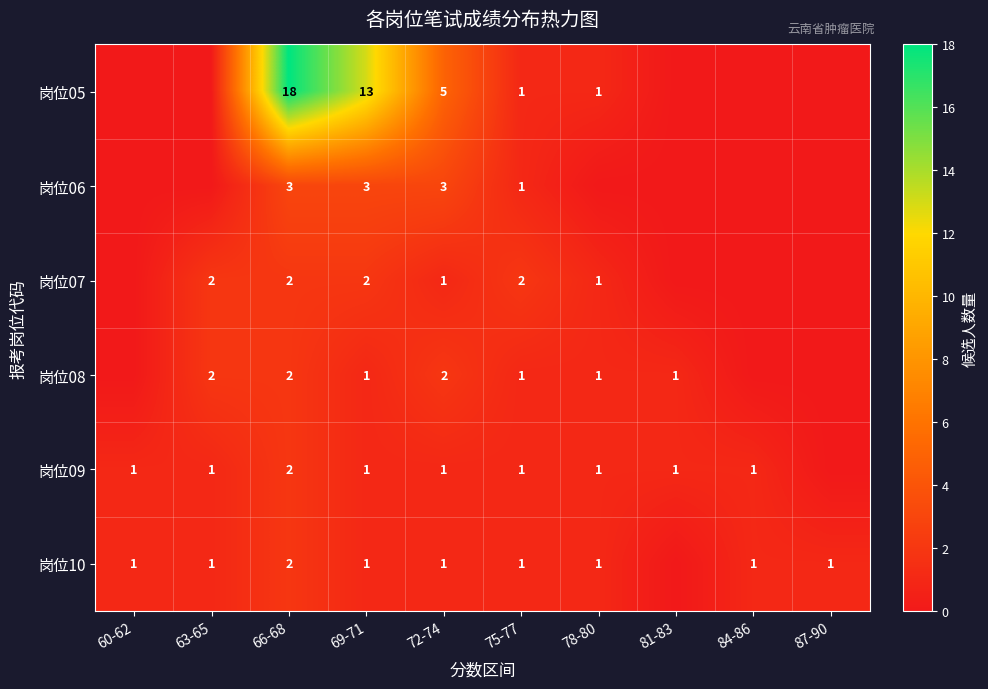

The value of 岗位10 at 63-65 is 1. True or false?

True